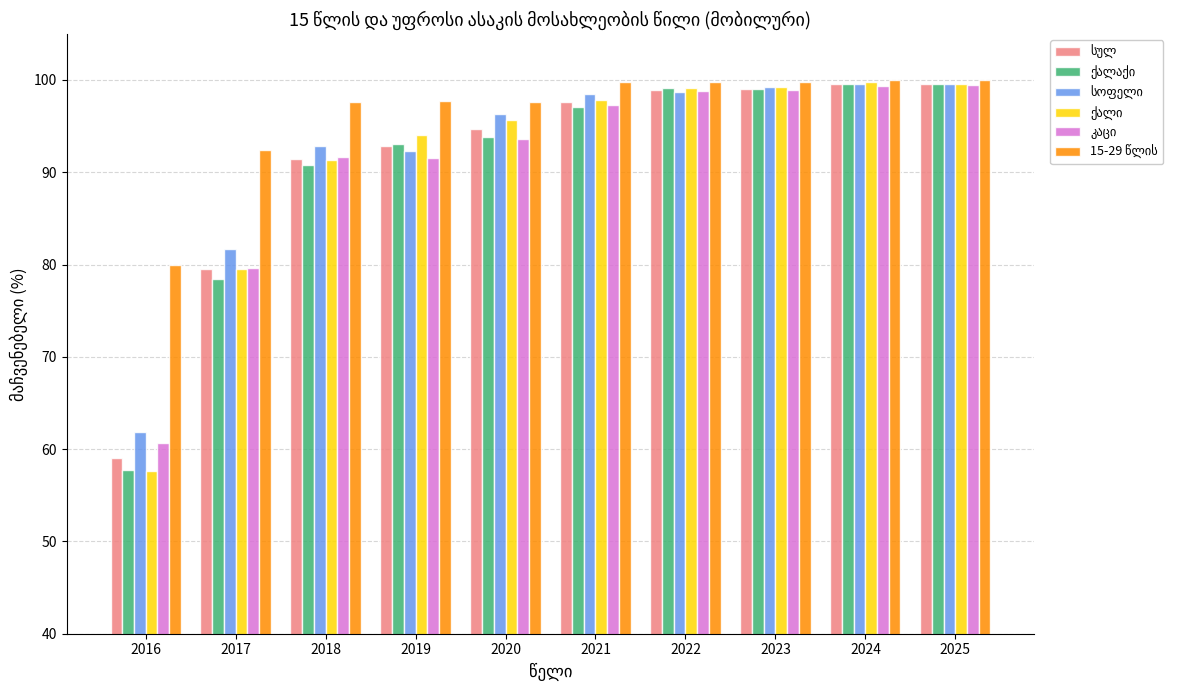

What is the maximum value shown in the chart?

100.0